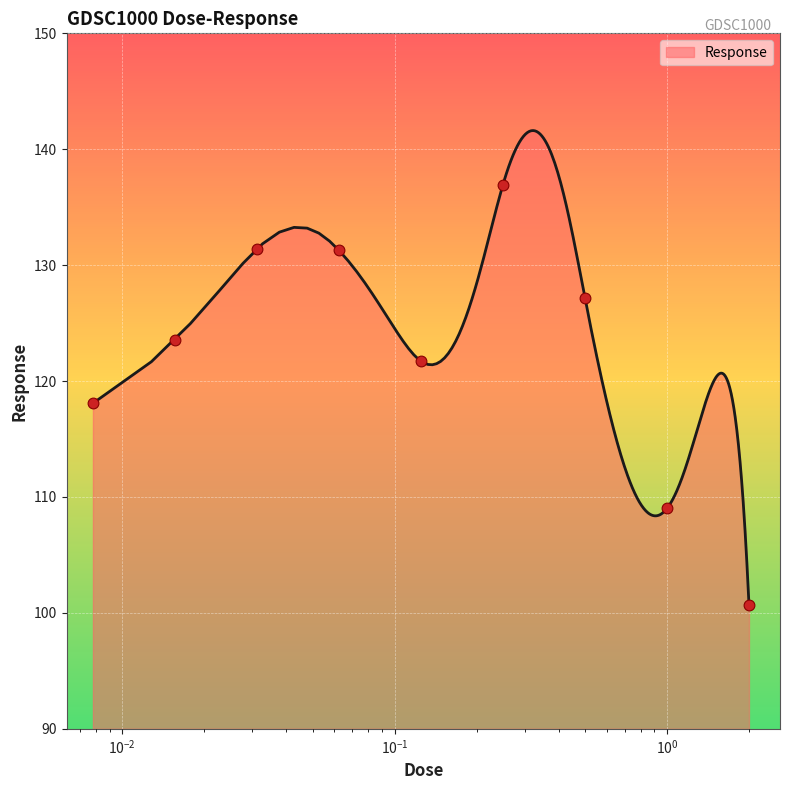

Approximately how many times larger is the value at 2.0 compared to 0.015625?

0.8